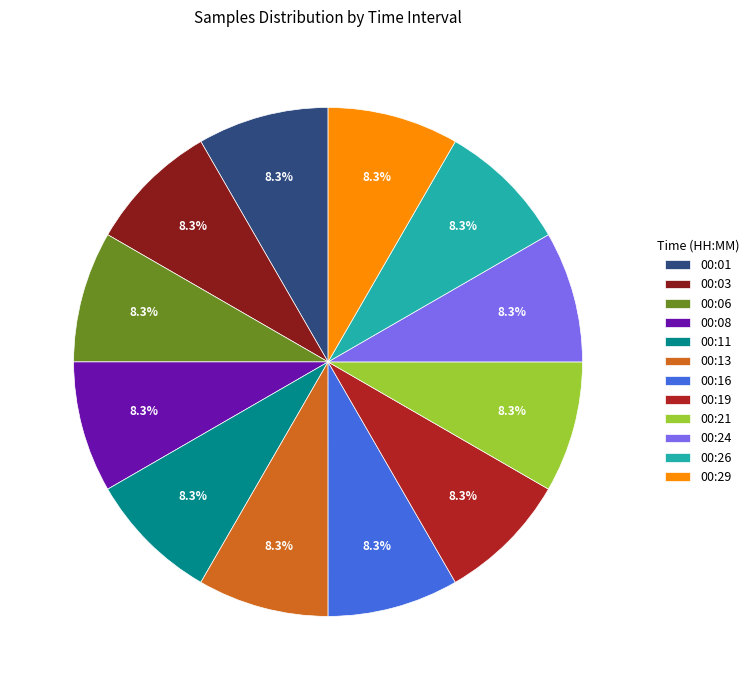

What percentage do 00:01 and 00:06 together represent?

16.7%